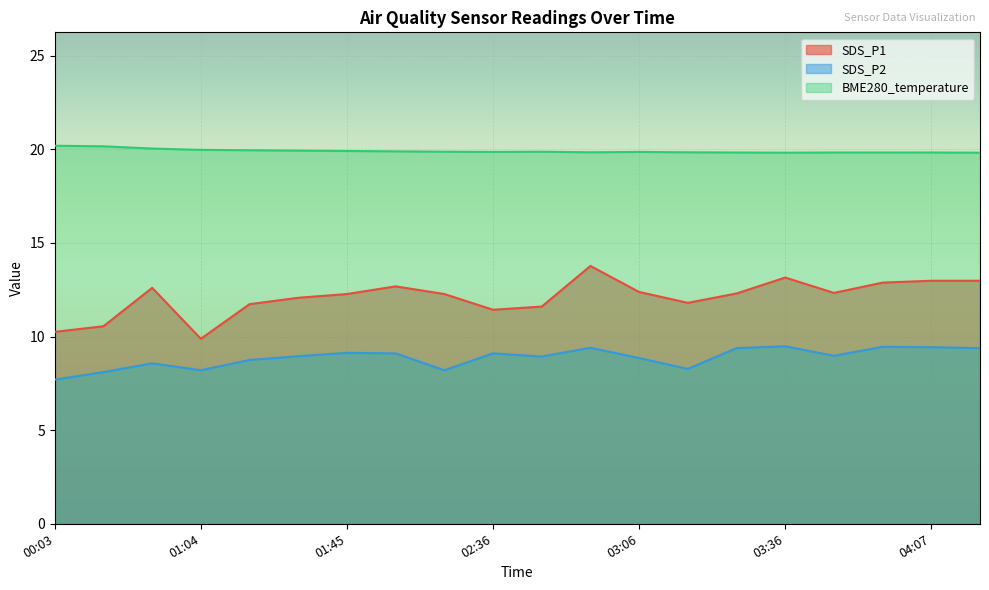

In SDS_P1, how many points are lower than both neighbors (excluding endpoints)?

4